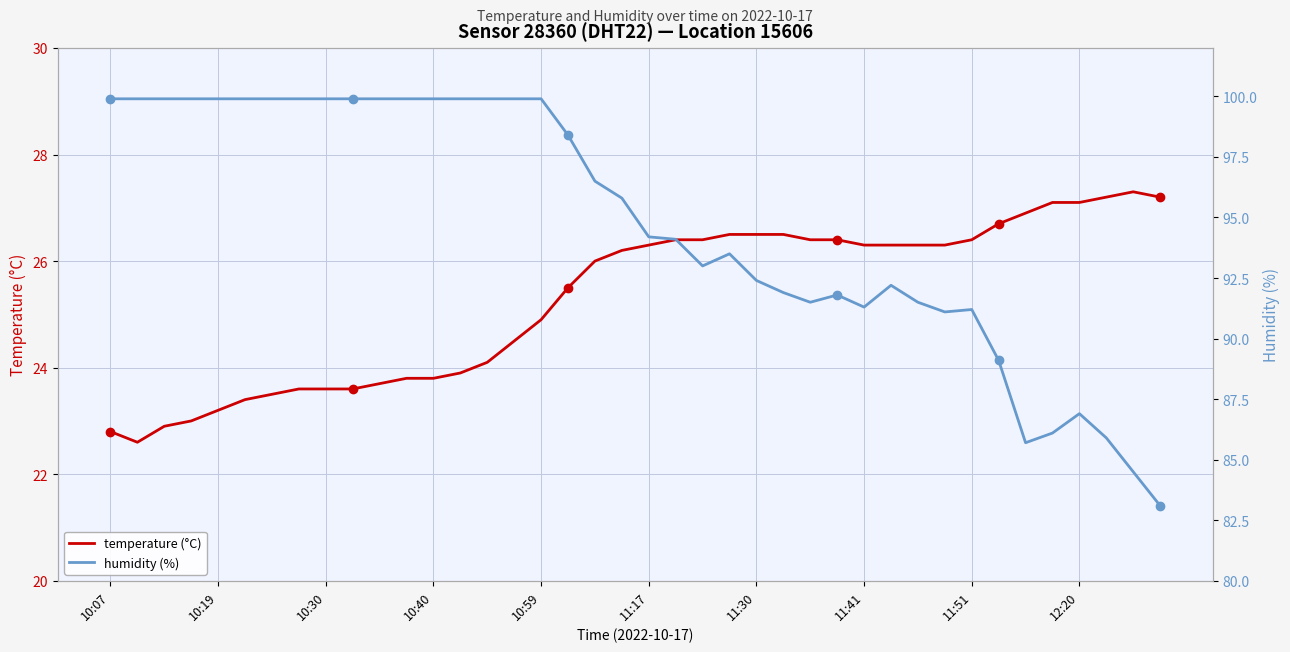

List the series in order of their overall mean, lowest first.

temperature (°C), humidity (%)